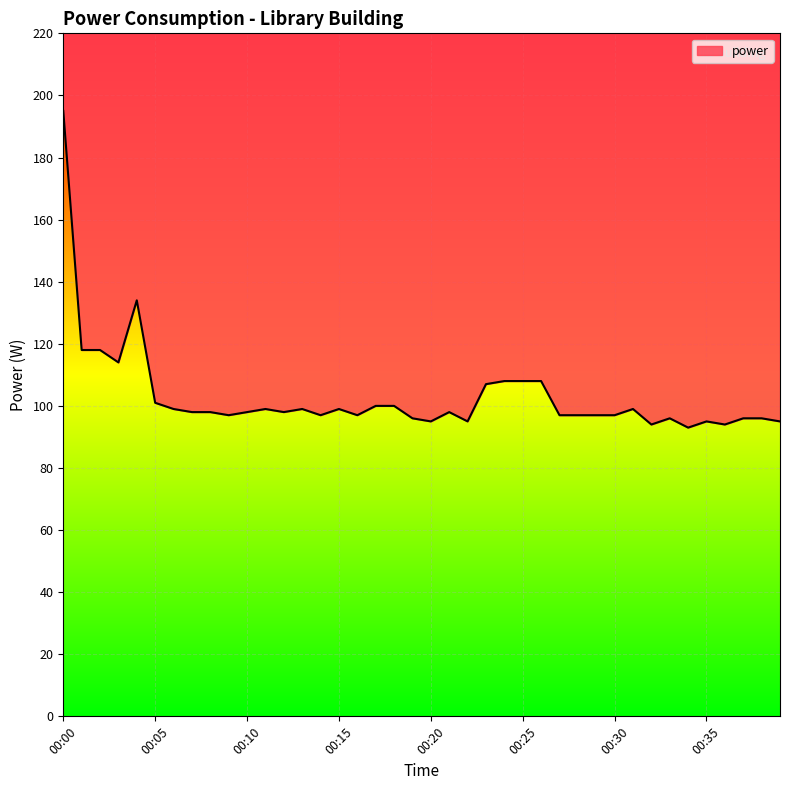

Rank the categories by value from lowest to highest.

00:34, 00:32, 00:36, 00:20, 00:22, 00:35, 00:39, 00:19, 00:33, 00:37, 00:38, 00:09, 00:14, 00:16, 00:27, 00:28, 00:29, 00:30, 00:07, 00:08, 00:10, 00:12, 00:21, 00:06, 00:11, 00:13, 00:15, 00:31, 00:17, 00:18, 00:05, 00:23, 00:24, 00:25, 00:26, 00:03, 00:01, 00:02, 00:04, 00:00